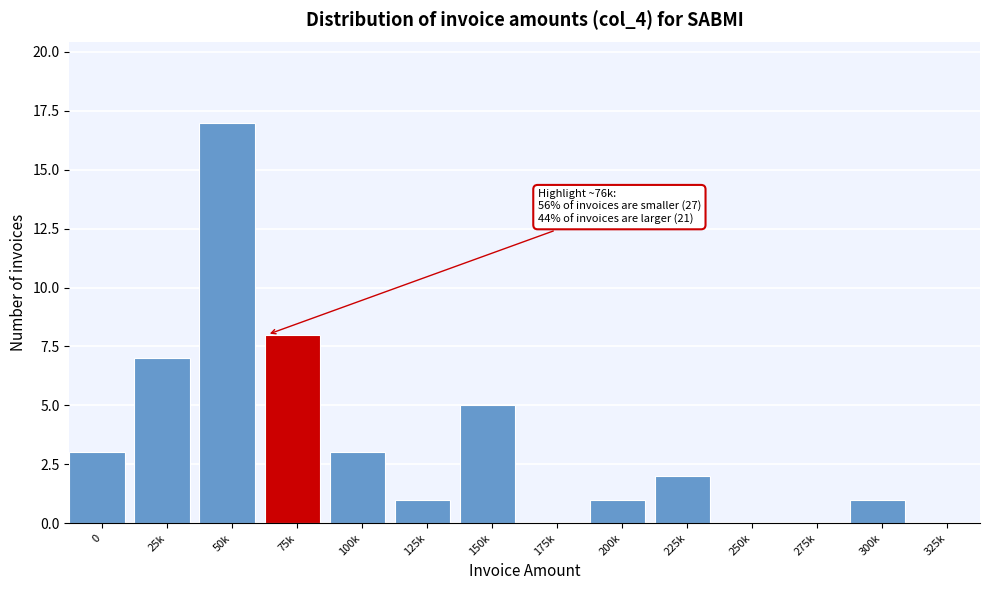

Reading left to right, transcribe all the data shown in this chart.

0=3	25k=7	50k=17	75k=8	100k=3	125k=1	150k=5	175k=0	200k=1	225k=2	250k=0	275k=0	300k=1	325k=0